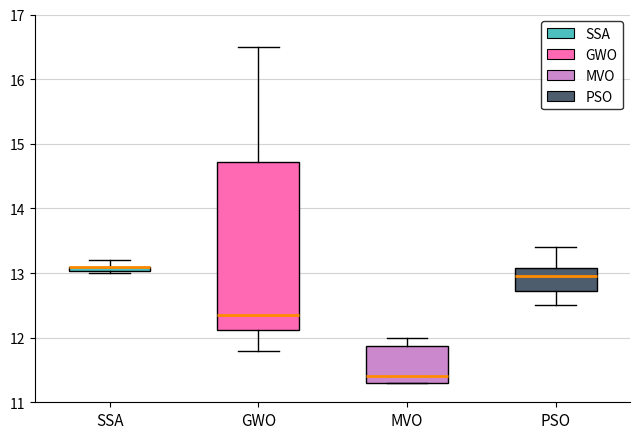

Comparing the boxes themselves (not the whiskers), which one is the tallest?

GWO